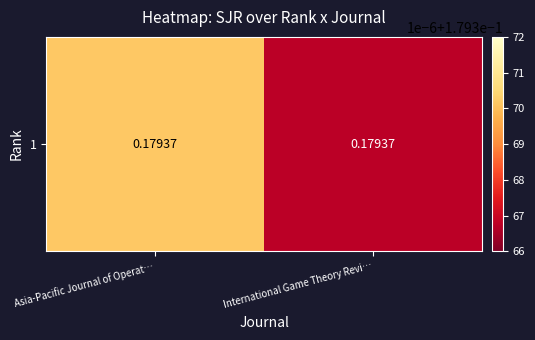

The chart shows a value of 0.1 at Asia-Pacific Journal of Operat…. True or false?

False